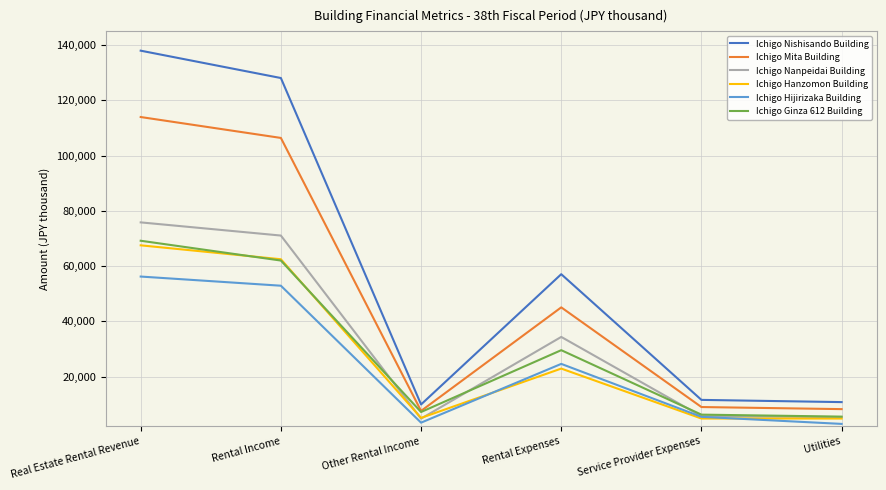

What are all the series names shown in the legend?

Ichigo Nishisando Building, Ichigo Mita Building, Ichigo Nanpeidai Building, Ichigo Hanzomon Building, Ichigo Hijirizaka Building, Ichigo Ginza 612 Building